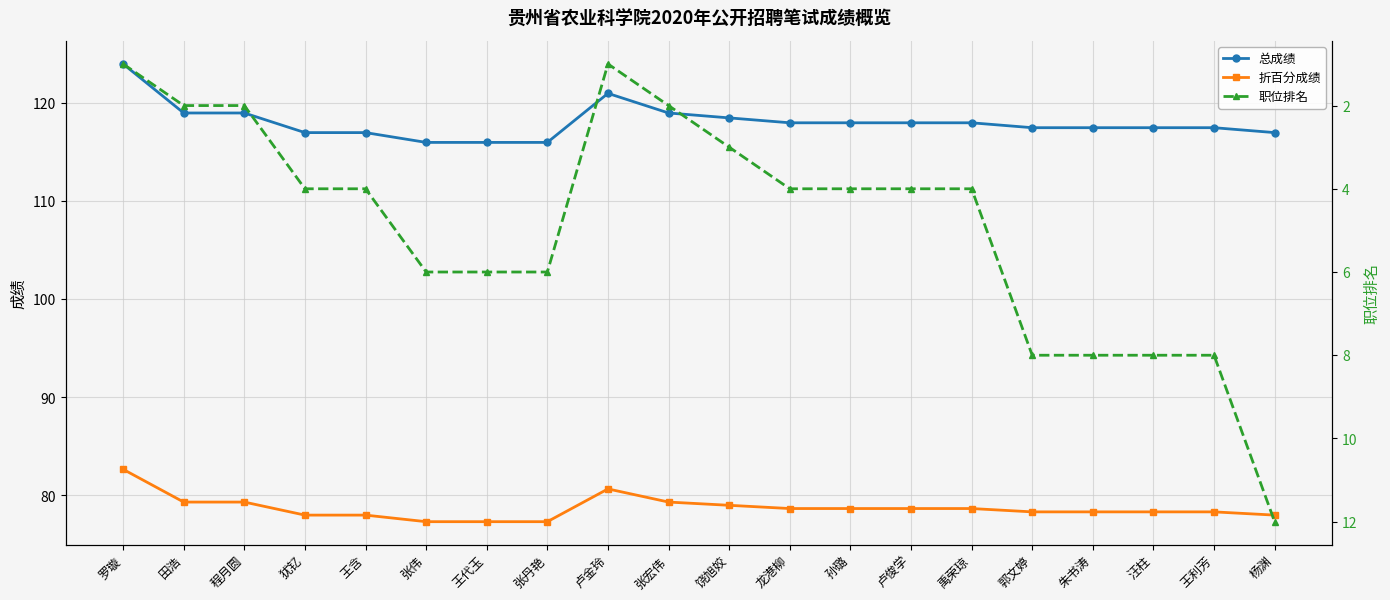

At which category is the sum across all series the highest?

罗璇